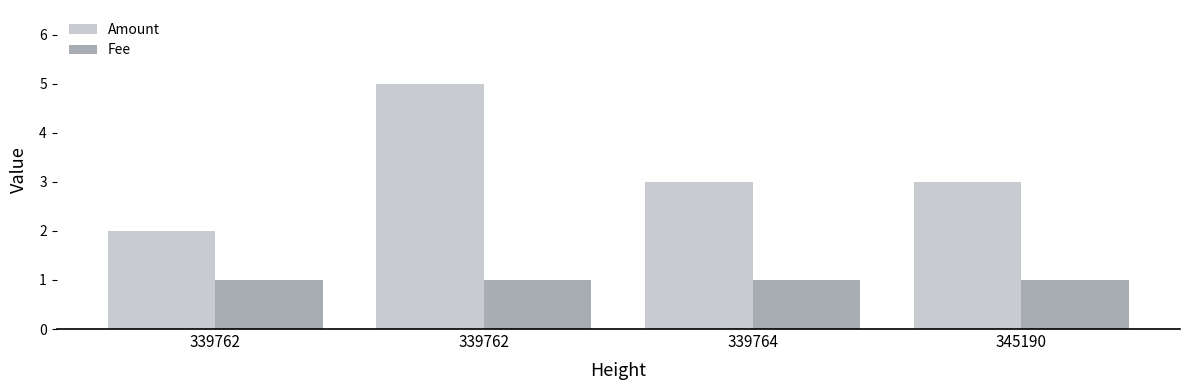

Are the bars grouped side by side (vs. stacked)?

Yes